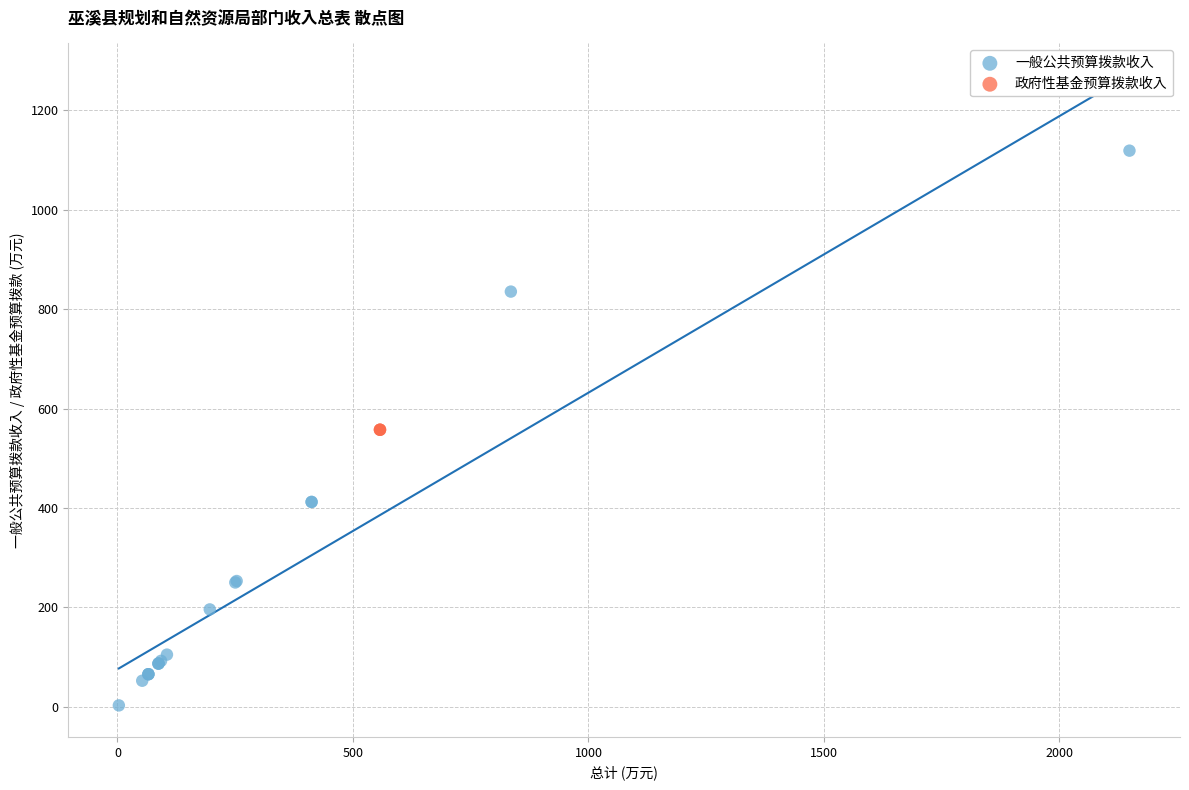

Which series reaches the minimum Y coordinate?

一般公共预算拨款收入